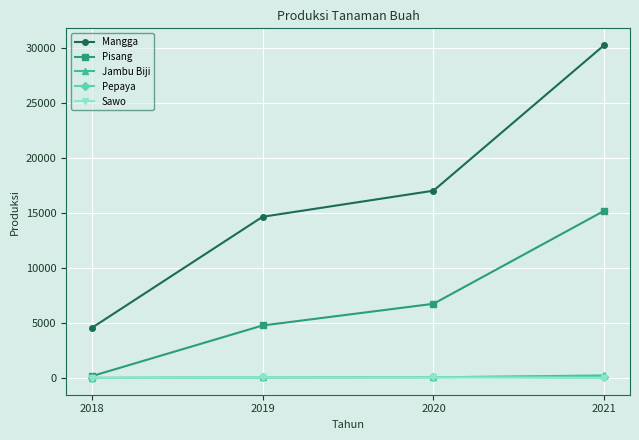

What is the value of the Sawo point at the 1st from the left?

20